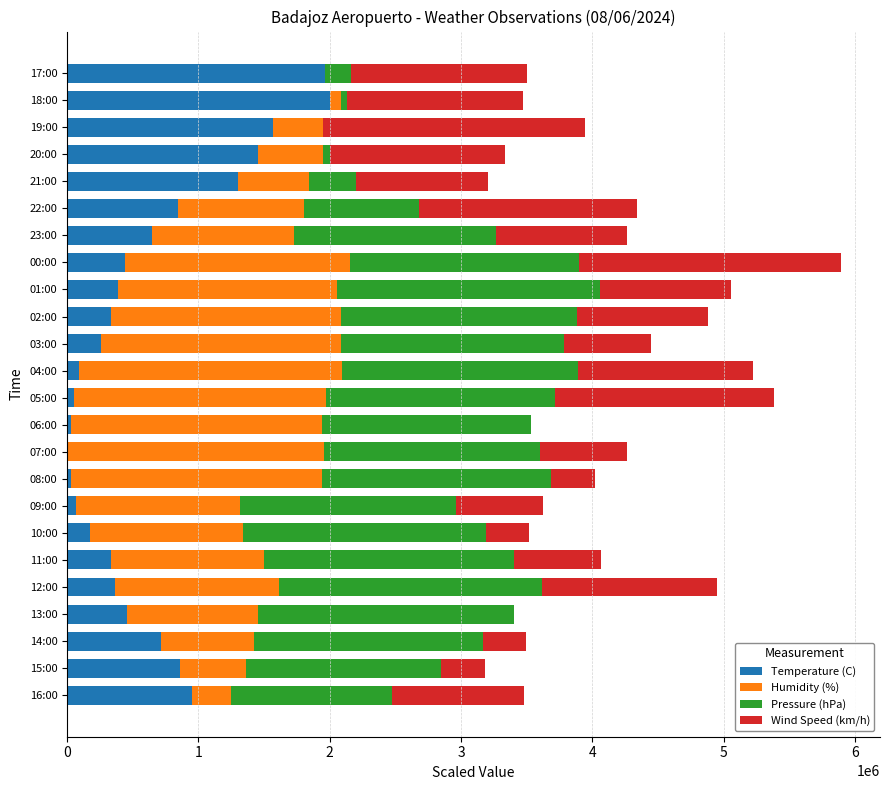

At which category is the sum across all series the highest?

00:00